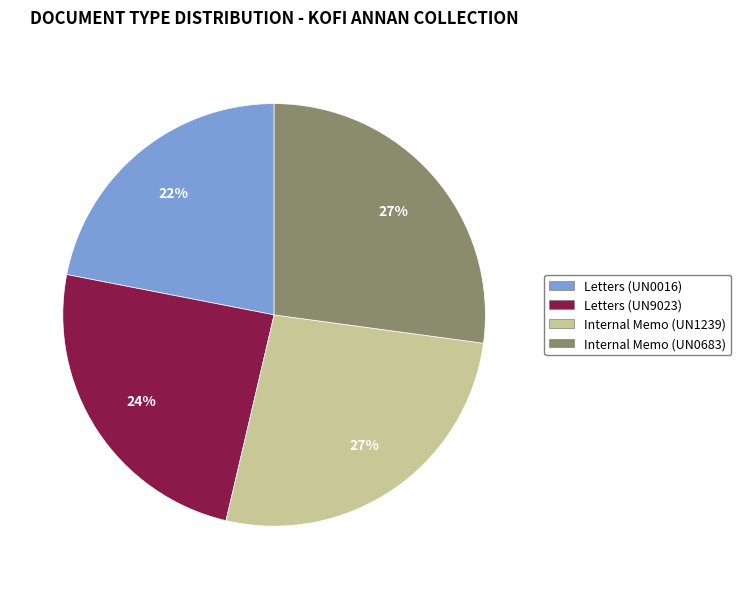

Is the sum of Letters (UN9023) and Letters (UN0016) greater than half?

No